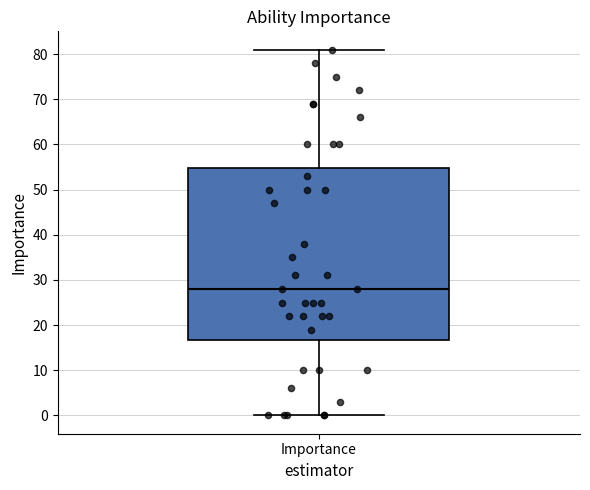

Where is the lower edge of the box for Importance on the y-axis? The values are not printed on the chart, so give them approximately, as read against the axis.

17